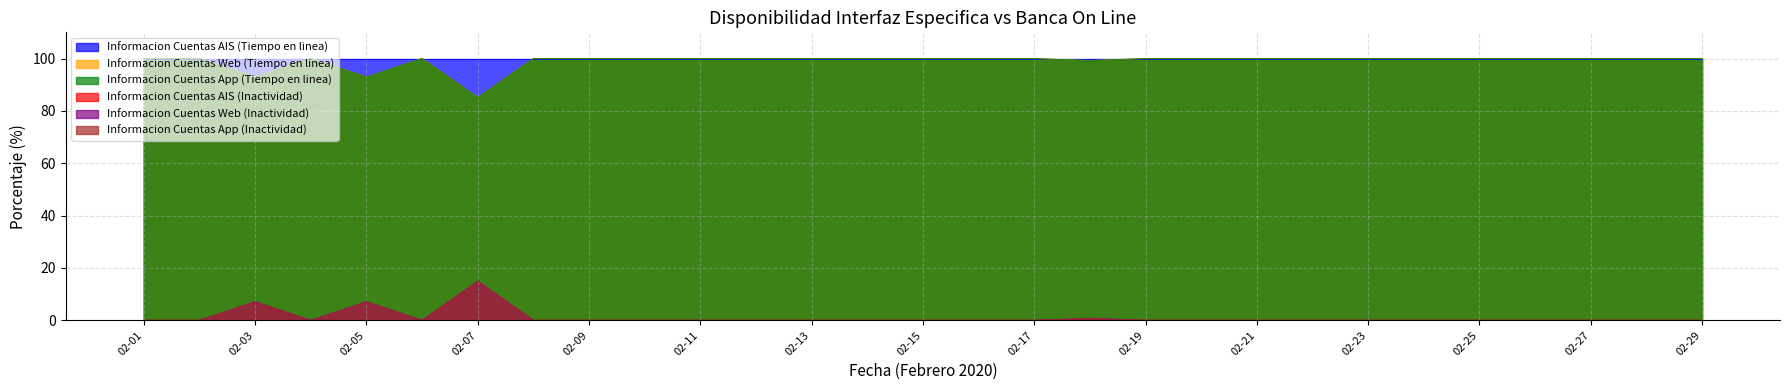

Which has a higher value, 02-23 or 02-04?

02-23